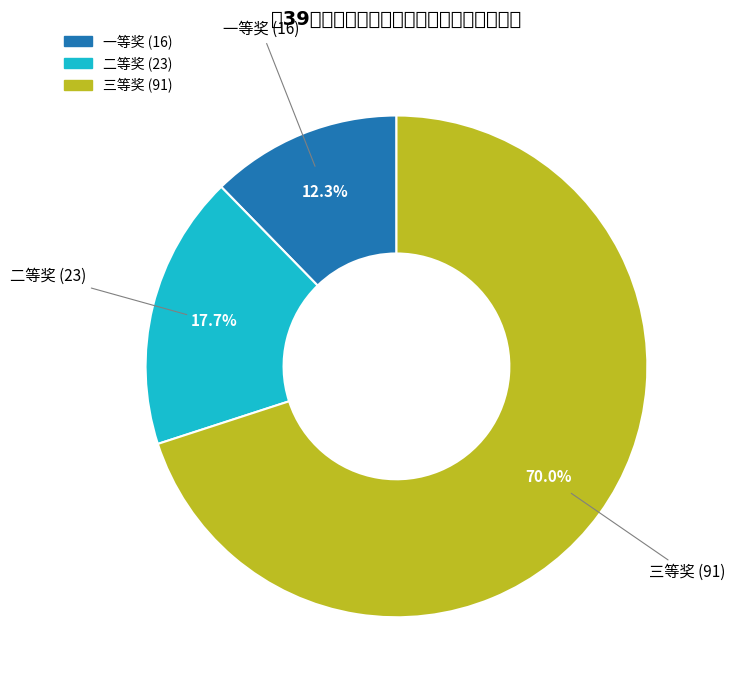

What is the smallest slice in the pie chart?

一等奖